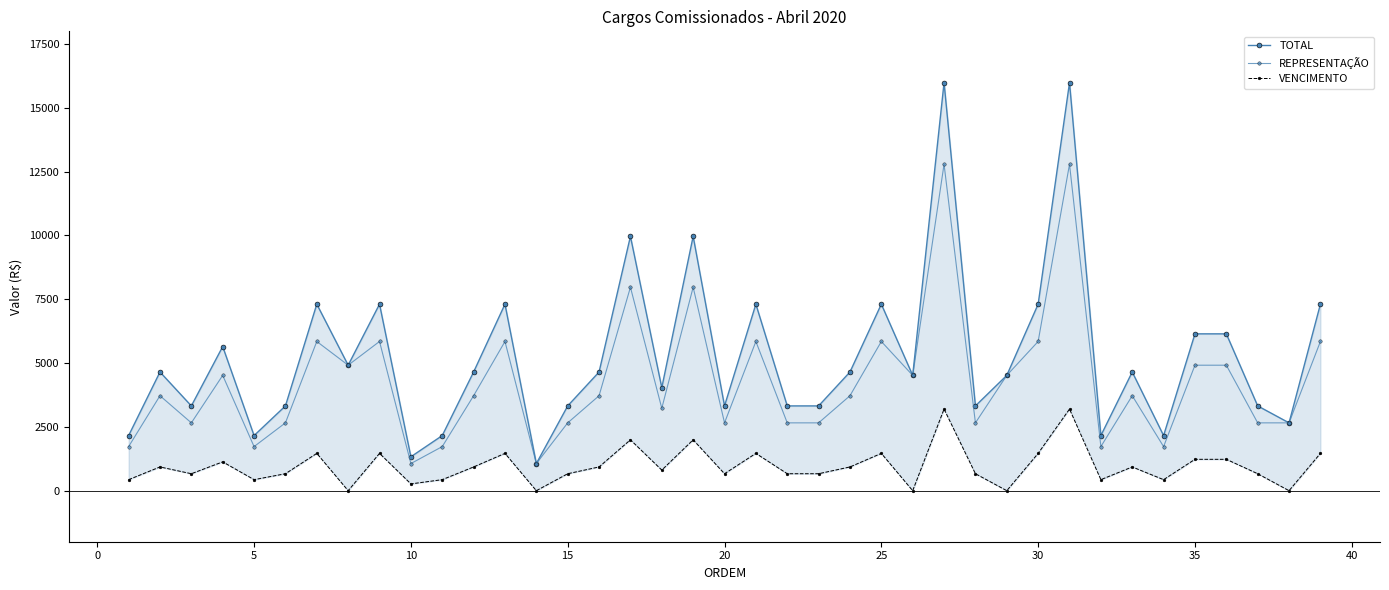

What is the difference between the second highest and second lowest values in the TOTAL series?

14661.1